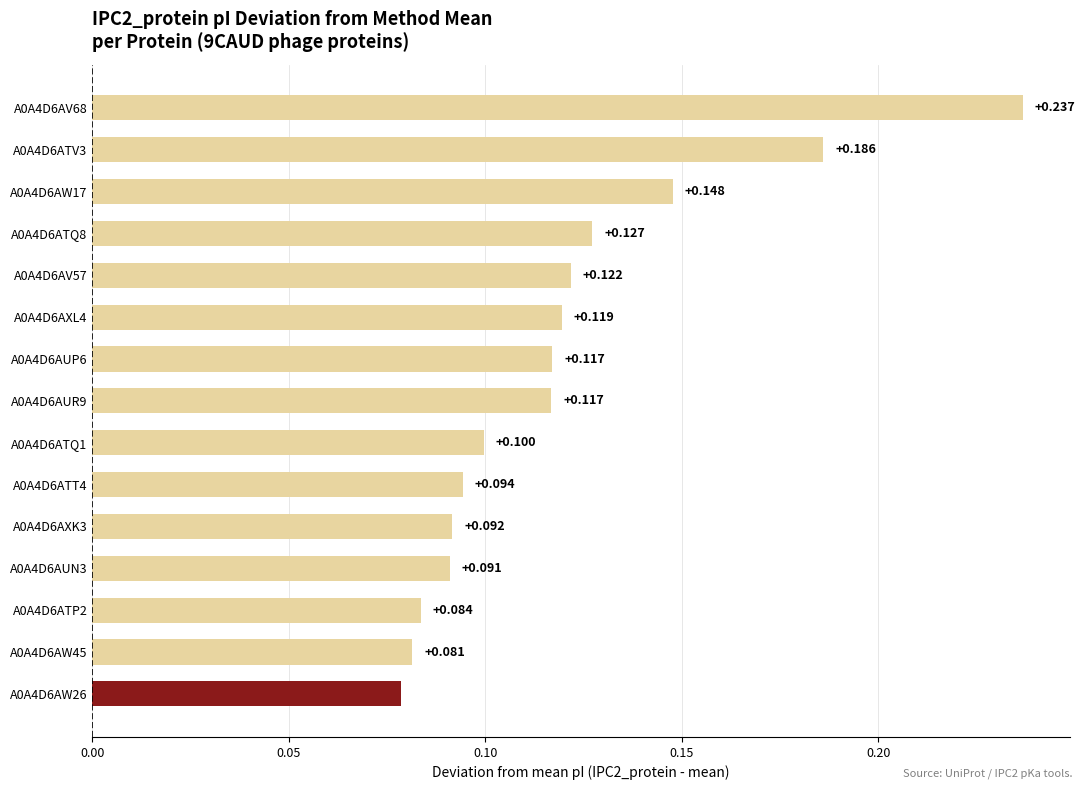

What is the minimum value shown in the chart?

0.1